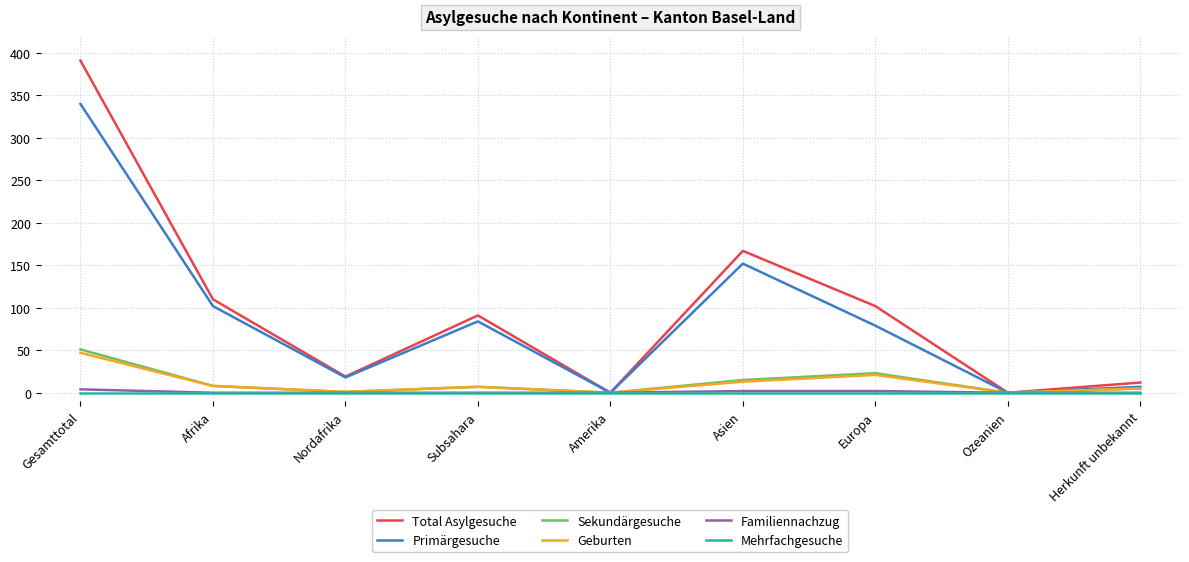

How many lines are shown in the chart?

6